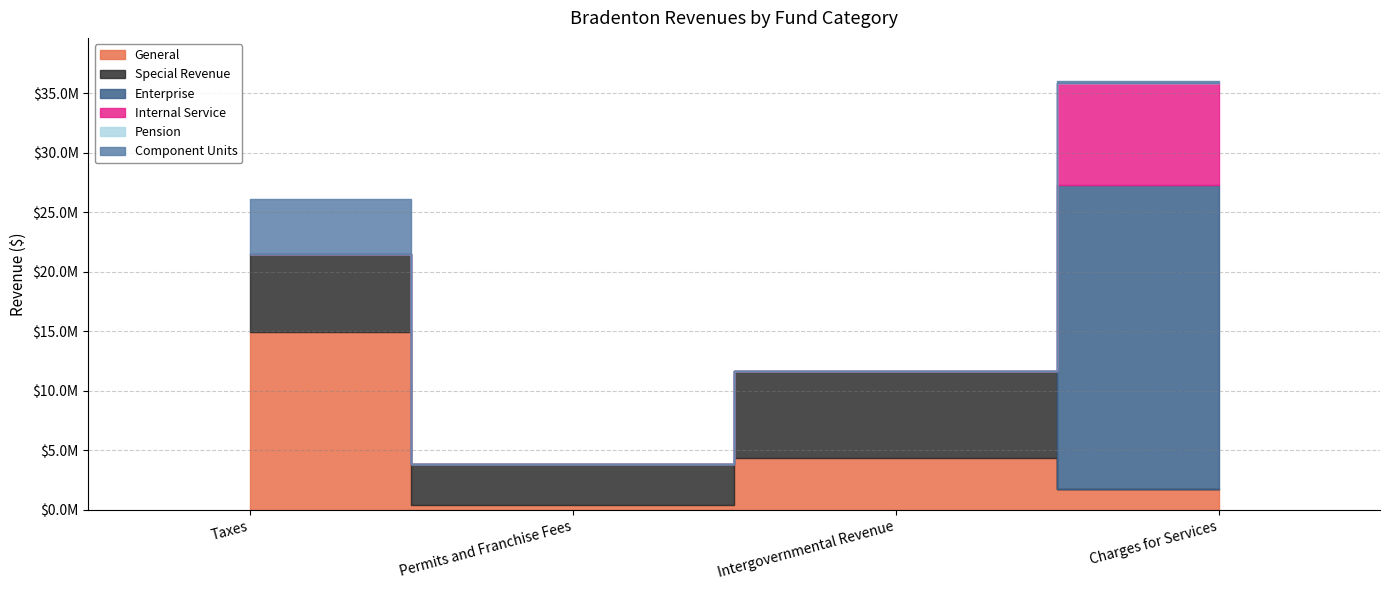

What position from the left is Intergovernmental Revenue?

3